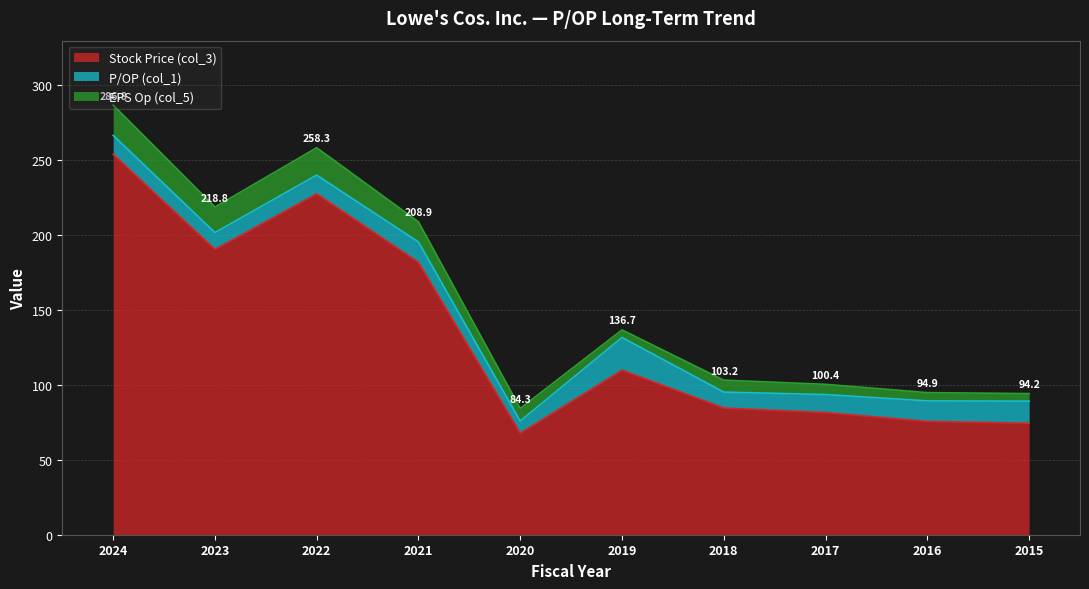

List the labels in order of EPS Op (col_5) value, largest first.

2024, 2022, 2023, 2021, 2020, 2018, 2017, 2016, 2019, 2015